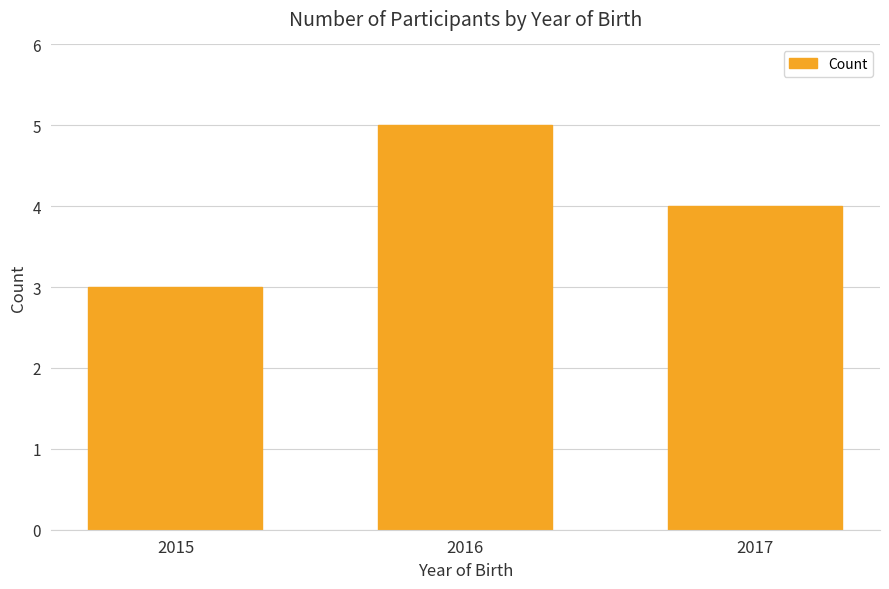

Approximately how many times larger is the value at 2017 compared to 2015?

1.3